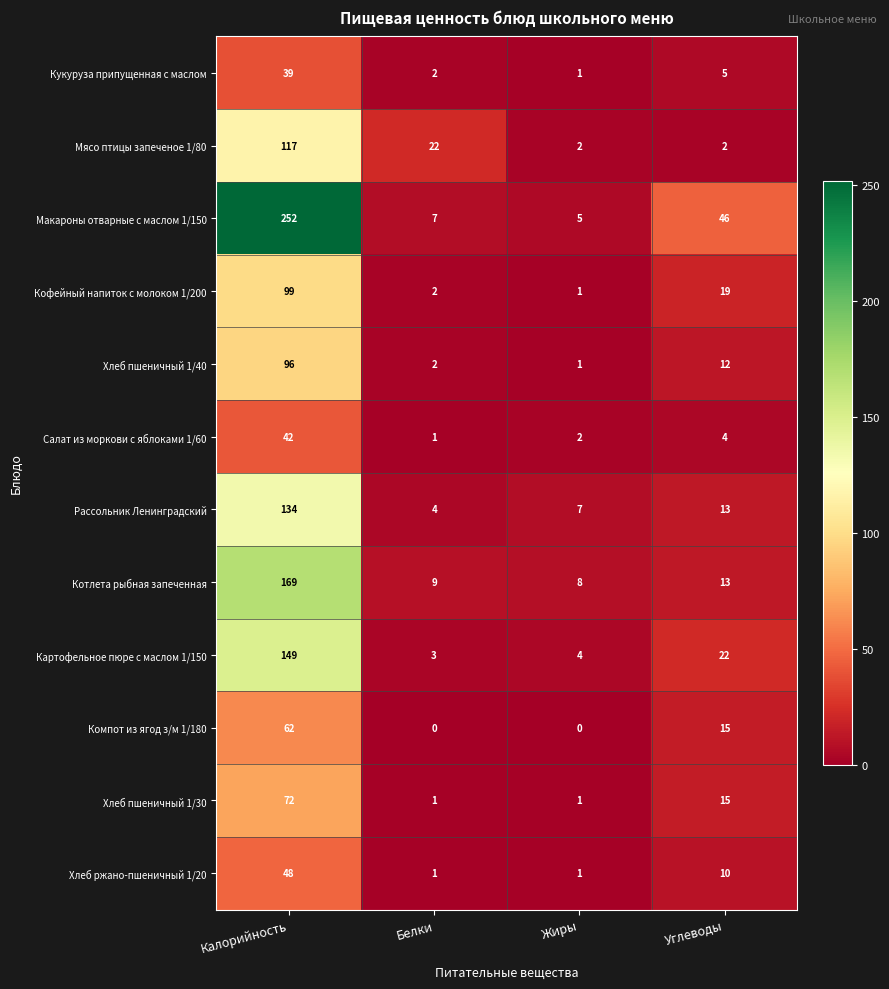

What is the greatest value displayed?

252